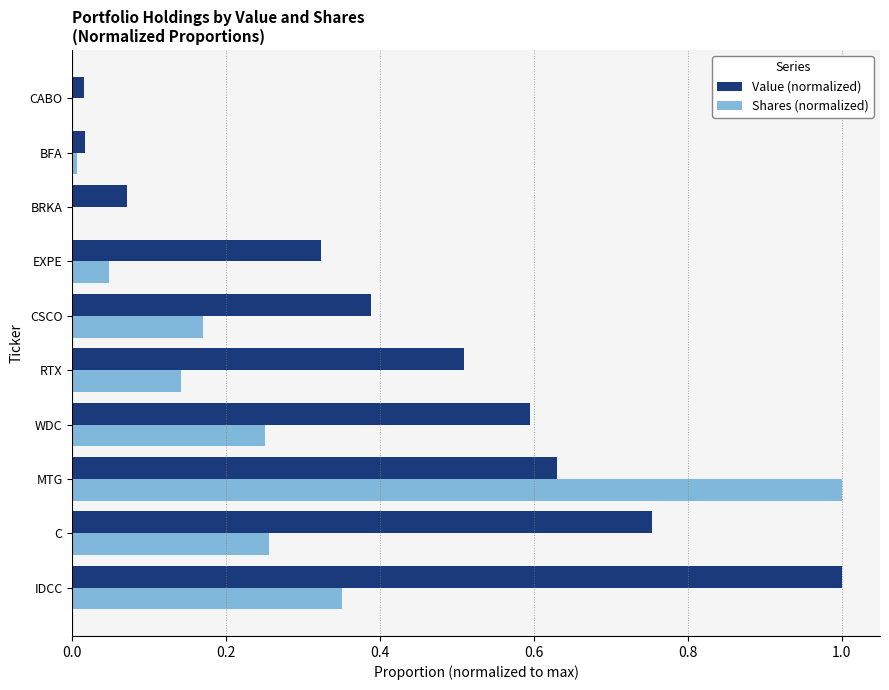

Read the Value (normalized) value at IDCC.

1.0